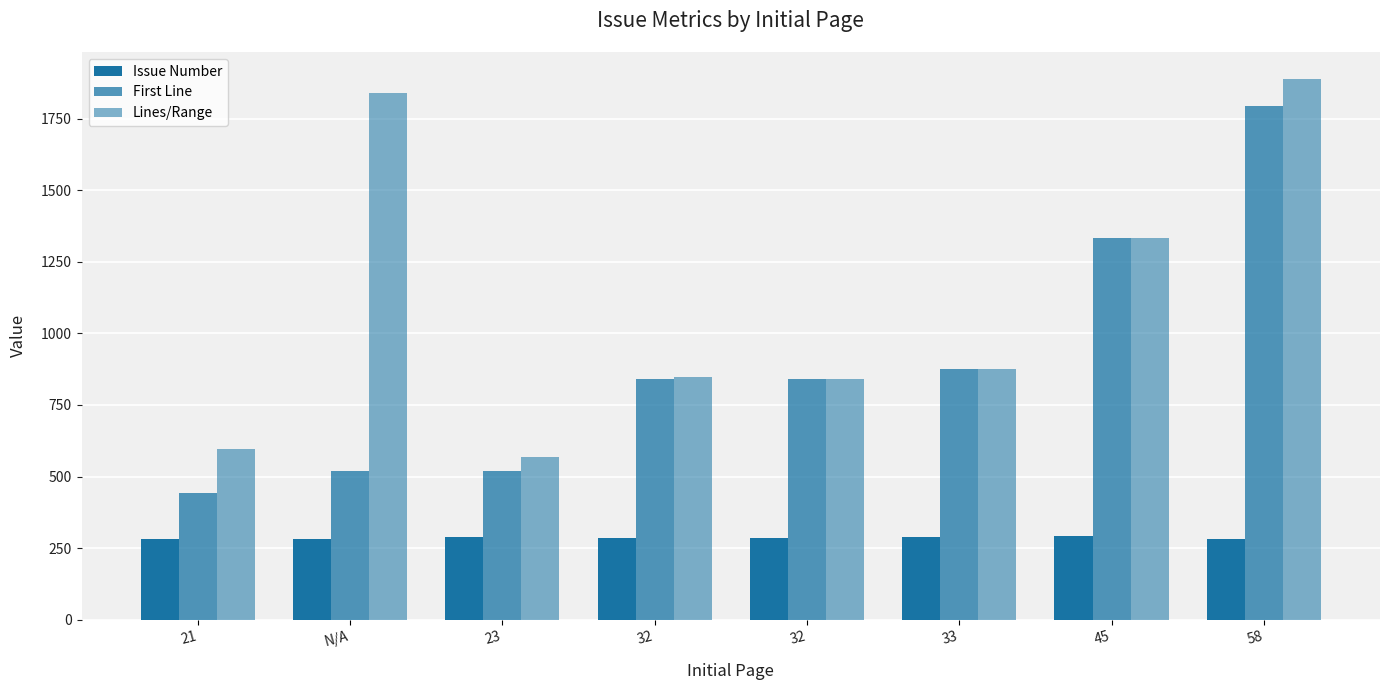

What is the approximate value of Lines/Range at 58, to the nearest 50?

1900